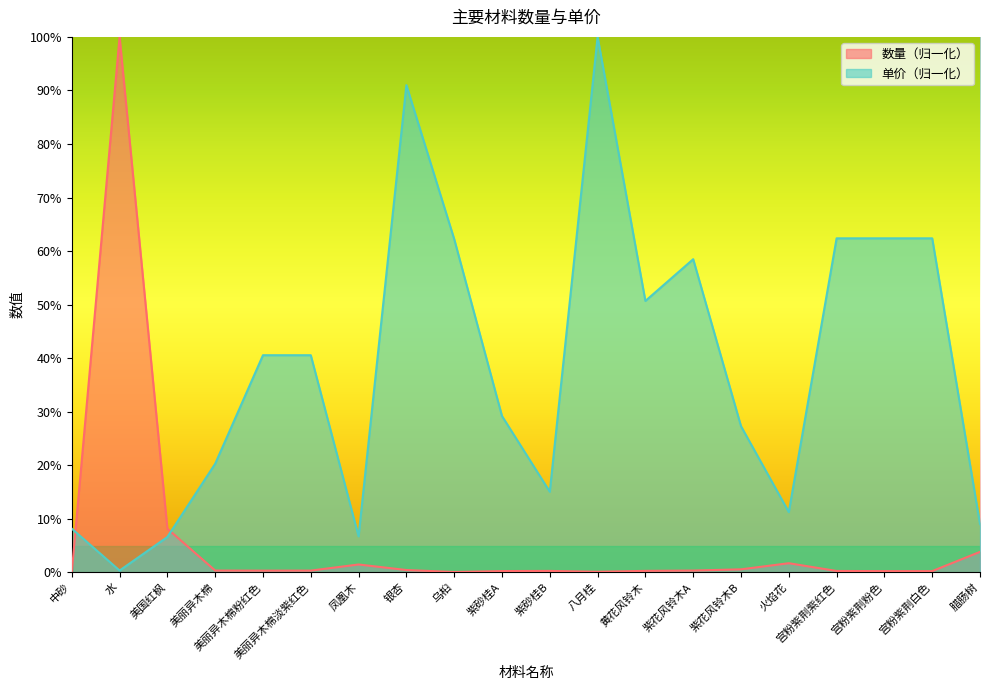

Where do 数量 and 单价（元） first cross each other?

中砂 and 水